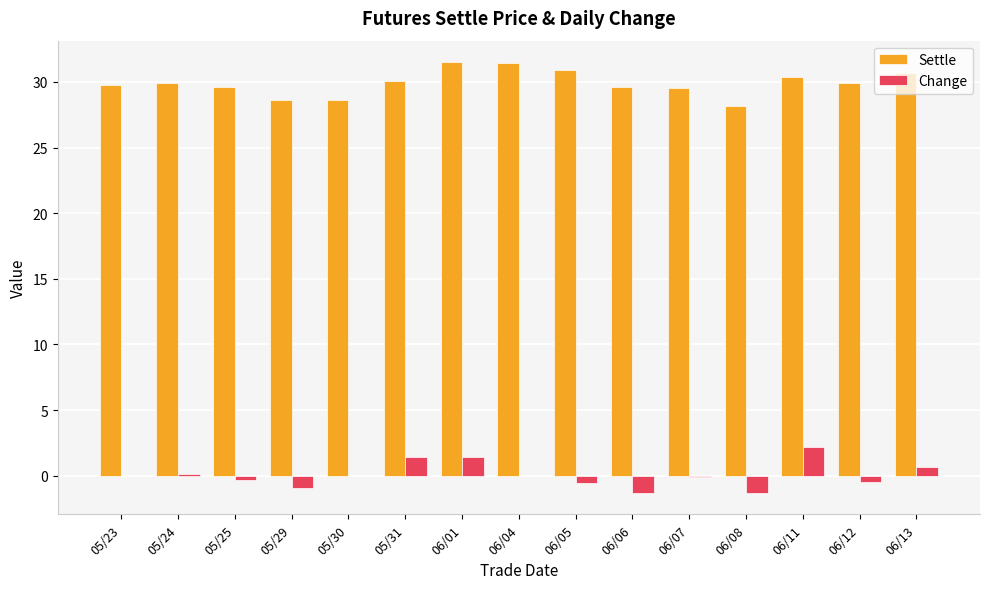

What is the total value across all series at 06/08?

26.9